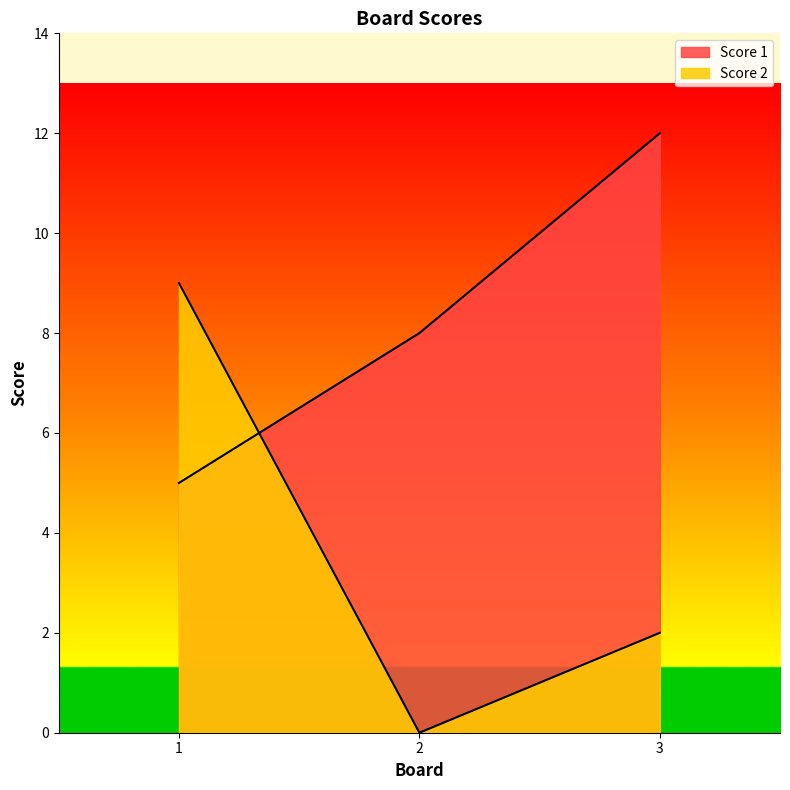

What is the total value across all series at 2?

8